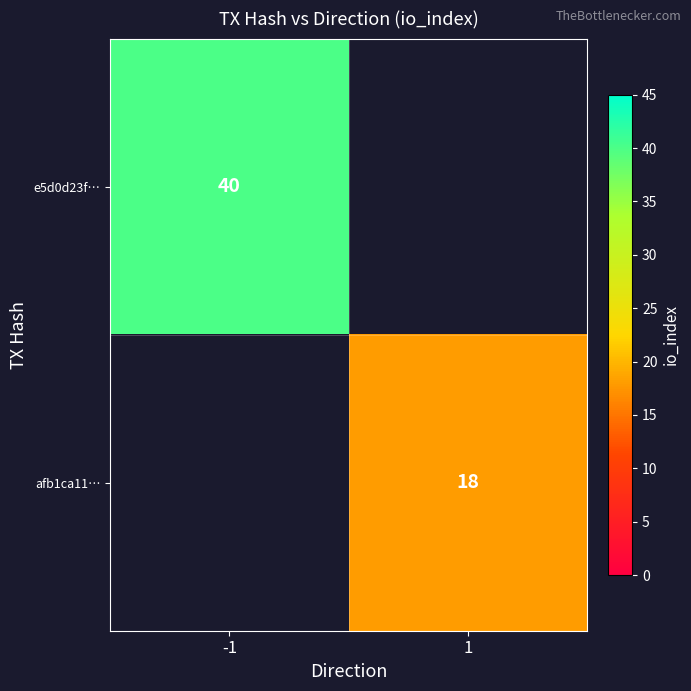

Is it true that afb1ca11… equals 32 at 1?

False